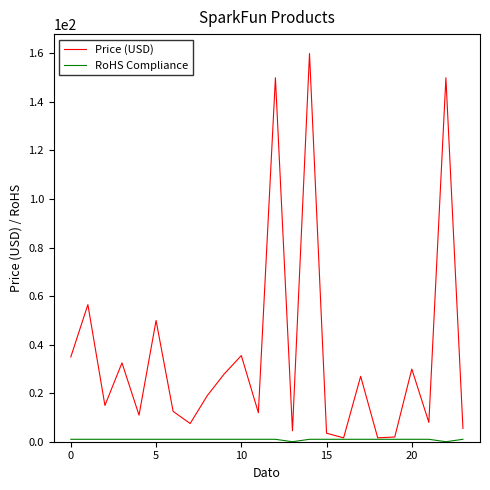

Which series has the largest range (max minus min)?

Price (USD)